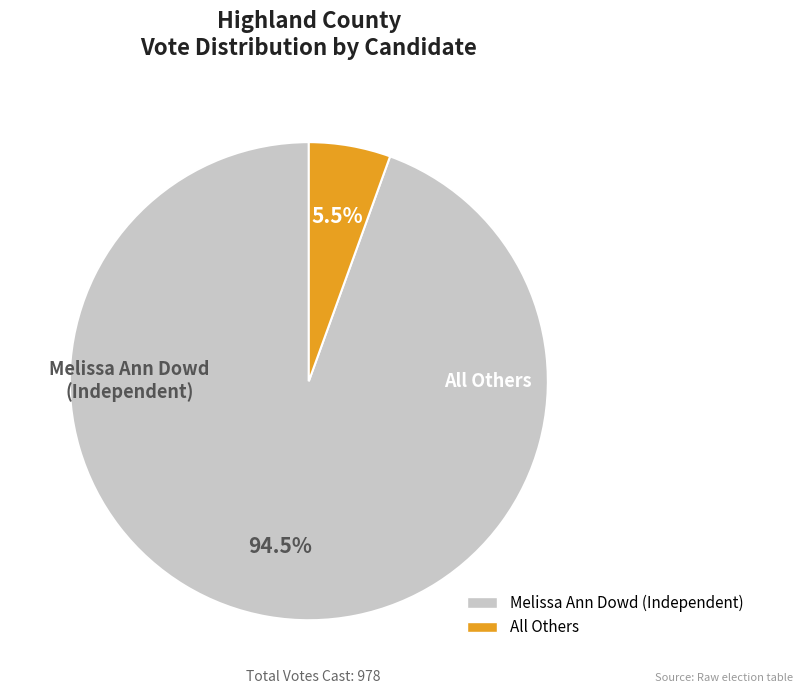

Rank the categories by value from lowest to highest.

All Others, Melissa Ann Dowd (Independent)